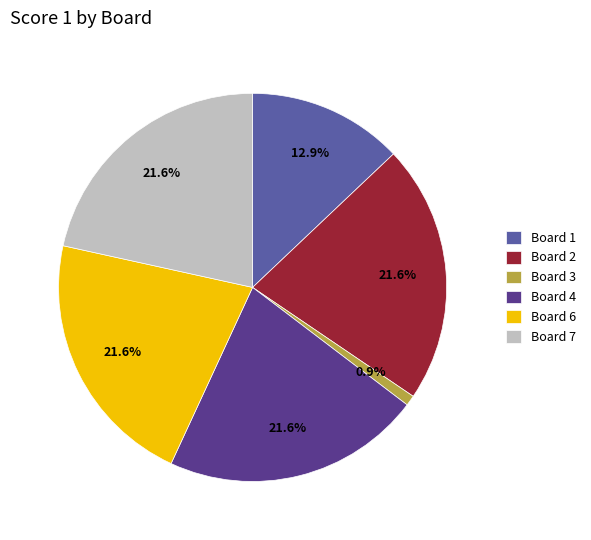

The Board 2 slice represents 8% of the pie. True or false?

False